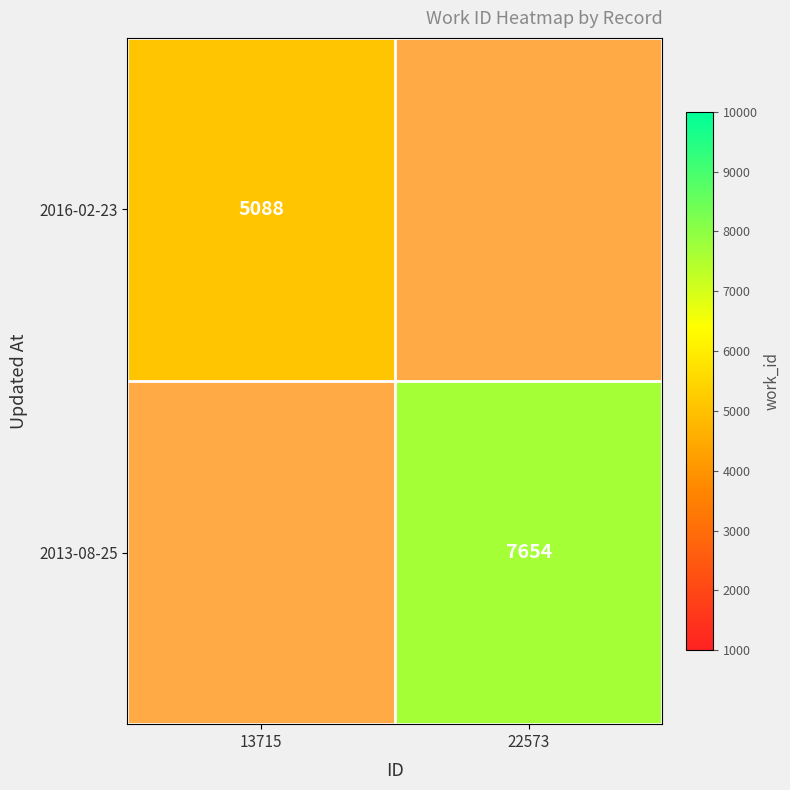

True or false: 2016-02-23 has a value of 1568 at 13715.

False